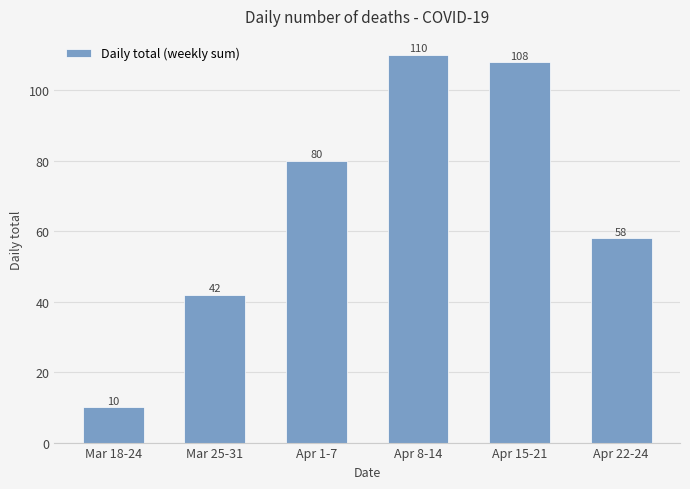

What is the change in value from Mar 25-31 to Apr 15-21?

+66